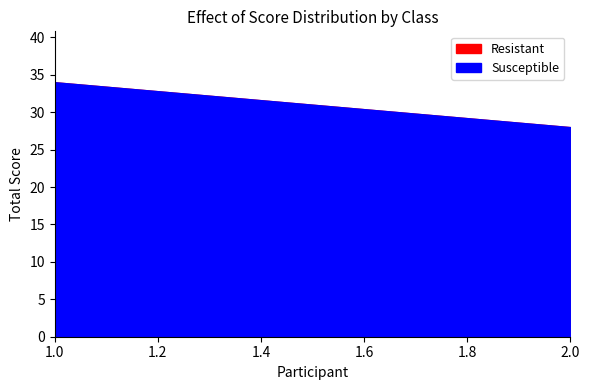

What is the average value of the Susceptible series?

31